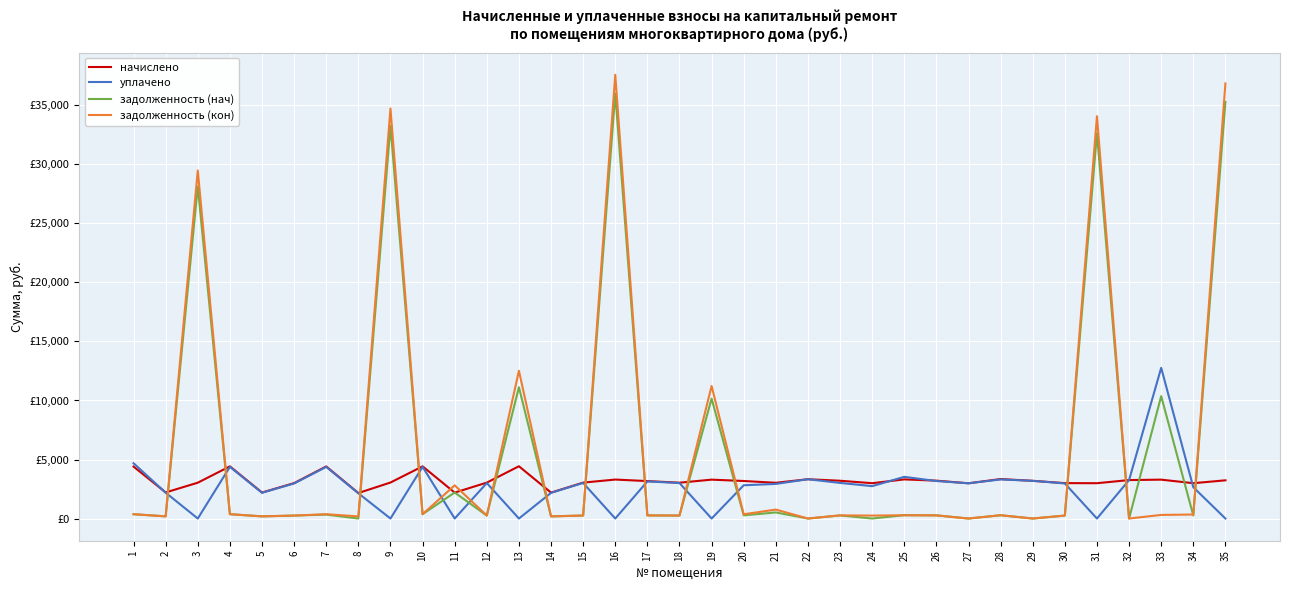

Reading left to right, extract all data points from this chart.

начислено: 4398.8	2210.2	3035.4	4420.4	2203.1	2999.5	4413.2	2160.0	3049.8	4420.4	2195.9	3042.6	4427.6	2195.9	3042.6	3301.0	3171.8	3035.4	3293.8	3178.9	3028.3	3329.6	3200.5	2992.4	3315.4	3207.7	2985.2	3344.0	3193.3	2999.5	2992.4	3257.9	3293.8	2992.4	3236.4
уплачено: 4682.1	2189.2	0.0	4378.6	2182.2	2971.1	4371.6	2139.5	0.0	4378.6	0.0	3006.1	0.0	2175.1	3013.8	0.0	3141.8	3006.6	0.0	2817.5	2933.0	3329.6	3015.8	2743.1	3529.7	3177.3	2985.2	3312.3	3193.3	2971.1	0.0	3257.9	12764.2	2652.1	0.0
задолженность (нач): 366.6	184.2	28133.8	368.4	183.6	250.4	333.3	0.0	33258.2	368.4	2203.0	253.6	11121.6	183.0	253.6	35997.1	264.3	252.9	10156.2	271.1	515.1	0.0	262.1	0.0	284.5	267.3	0.0	278.7	0.0	250.0	32632.2	0.0	10367.8	255.2	35292.9
задолженность (кон): 366.6	184.2	29478.3	368.4	183.6	250.0	367.8	180.0	34731.4	368.4	2811.8	253.6	12518.2	183.0	253.6	37591.6	264.3	252.9	11230.1	361.6	758.2	0.0	266.7	249.4	276.3	267.3	0.0	279.0	0.0	250.0	34077.6	0.0	305.5	340.6	36856.1